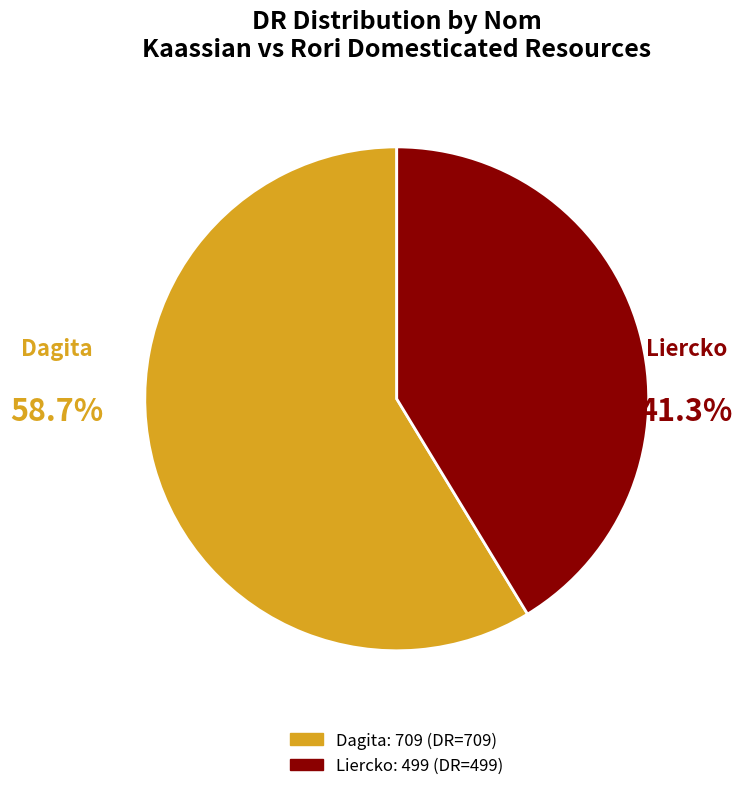

What percentage is the Dagita slice, to the nearest percent?

59%